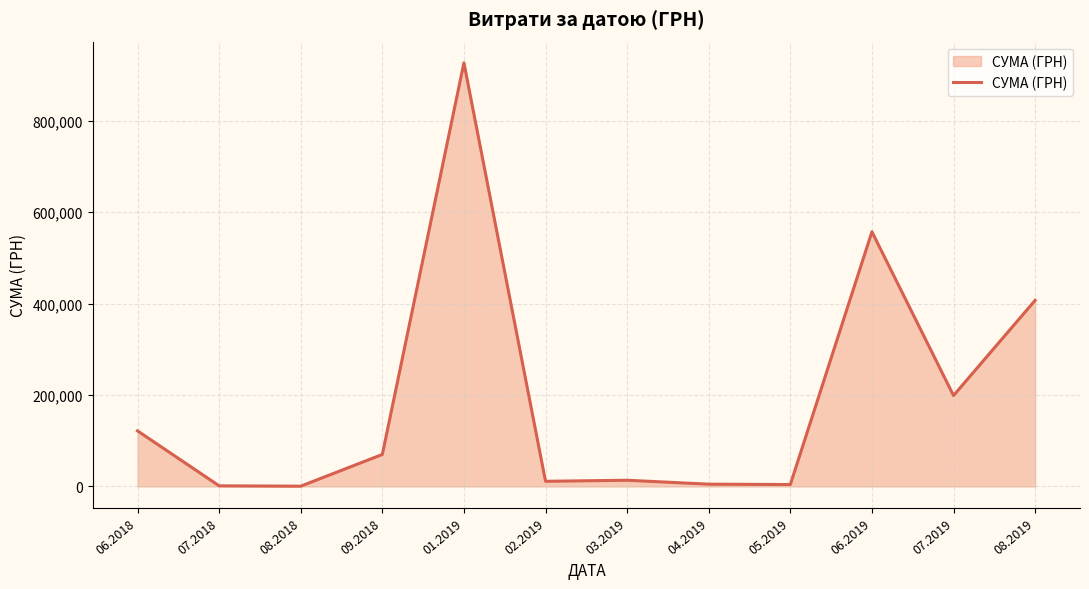

Is it true that the value at 08.2019 is 407215.8?

True